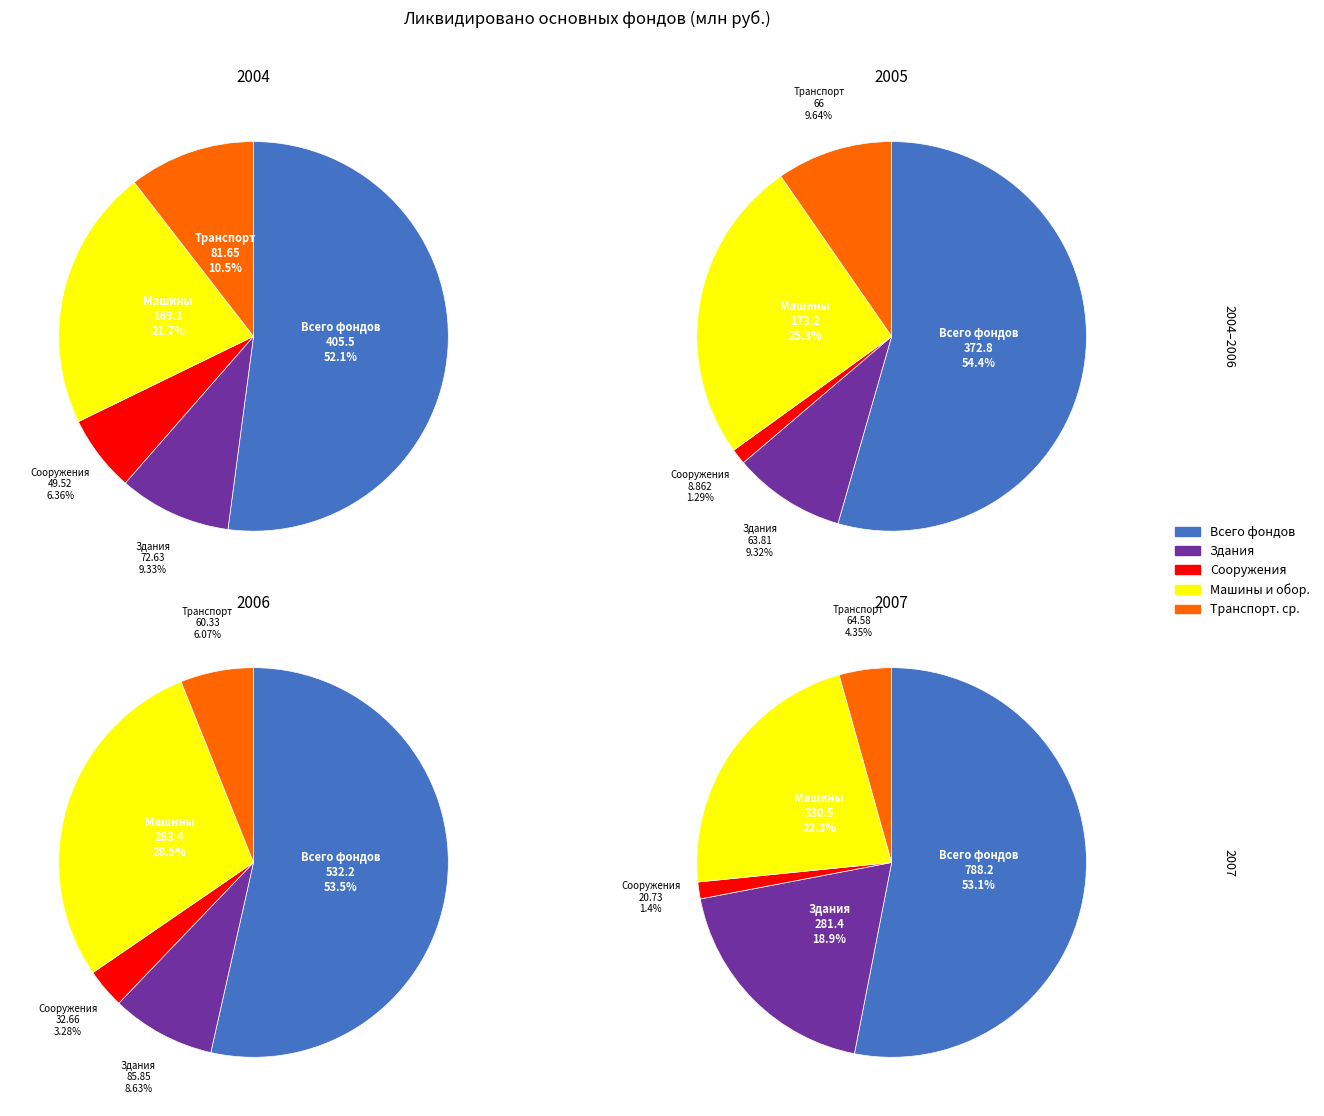

How many slices are in this pie chart?

5